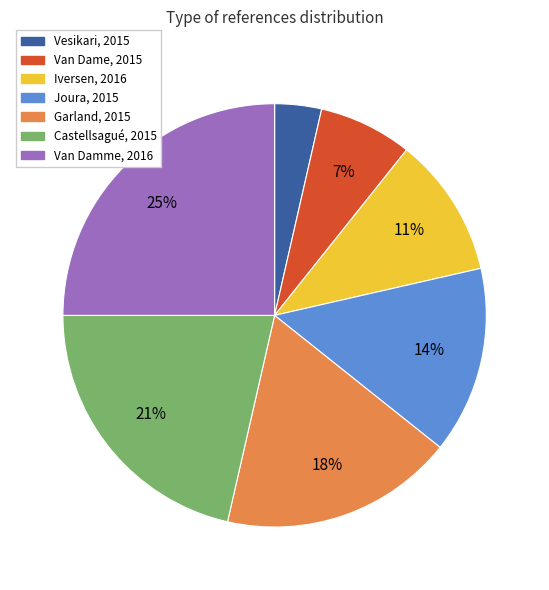

Does any single category account for the majority?

No